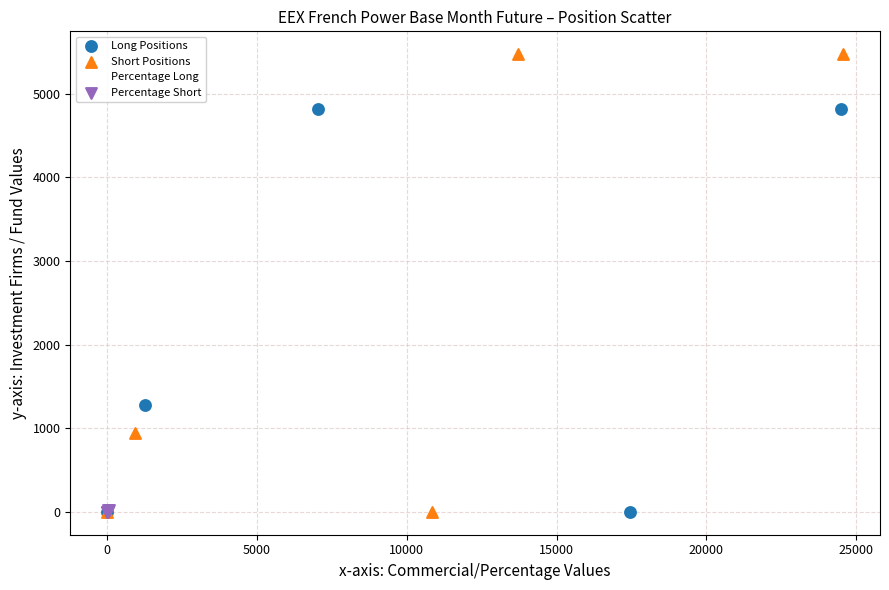

What are all the series names shown in the legend?

Long Positions, Short Positions, Percentage Long, Percentage Short